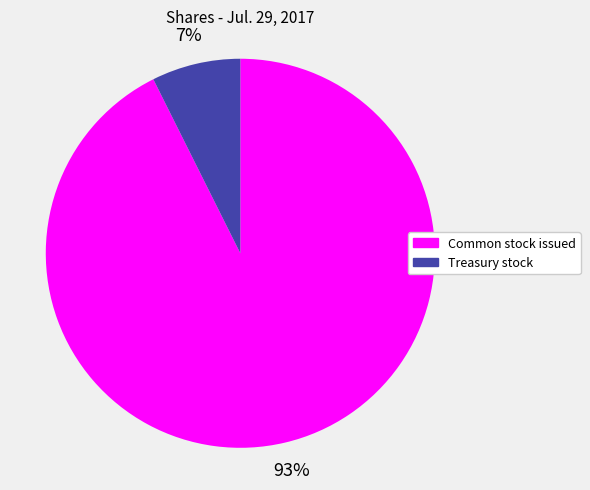

To the nearest percent, what is the average slice percentage?

50%